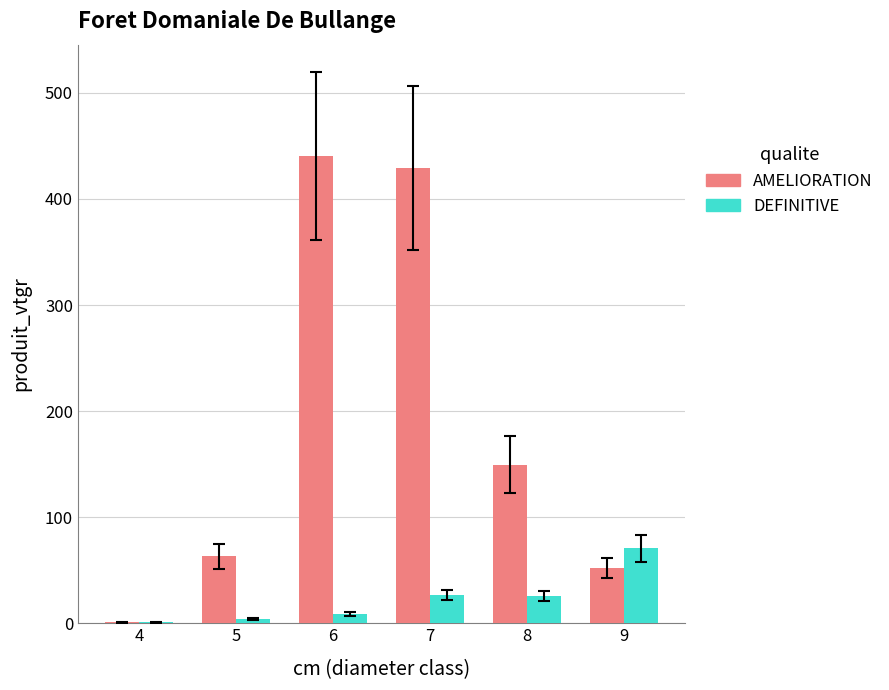

The value of DEFINITIVE at 6 is 8.8. True or false?

True